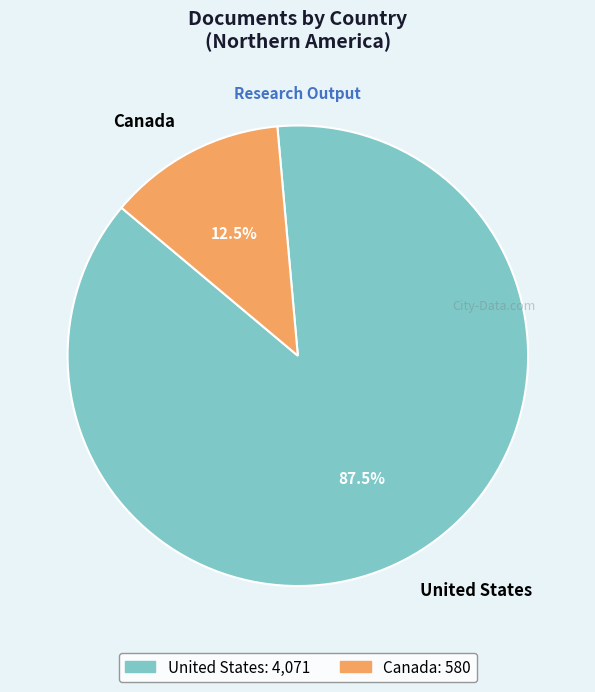

Approximately how many times larger is the value at Canada compared to United States?

0.1